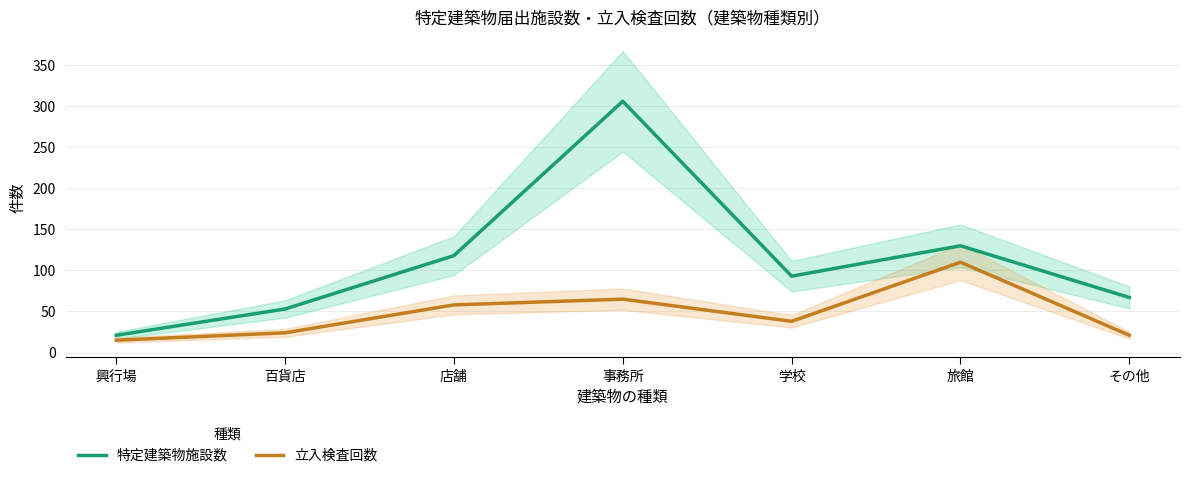

What is the sum of the 特定建築物施設数 values at その他 and 百貨店?

120